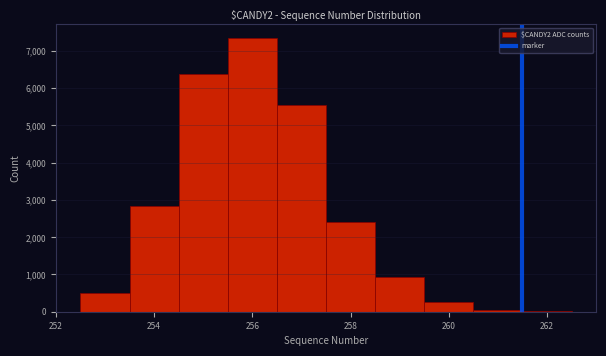

Over which range of the x-axis is the bar tallest?

255.5 to 256.5